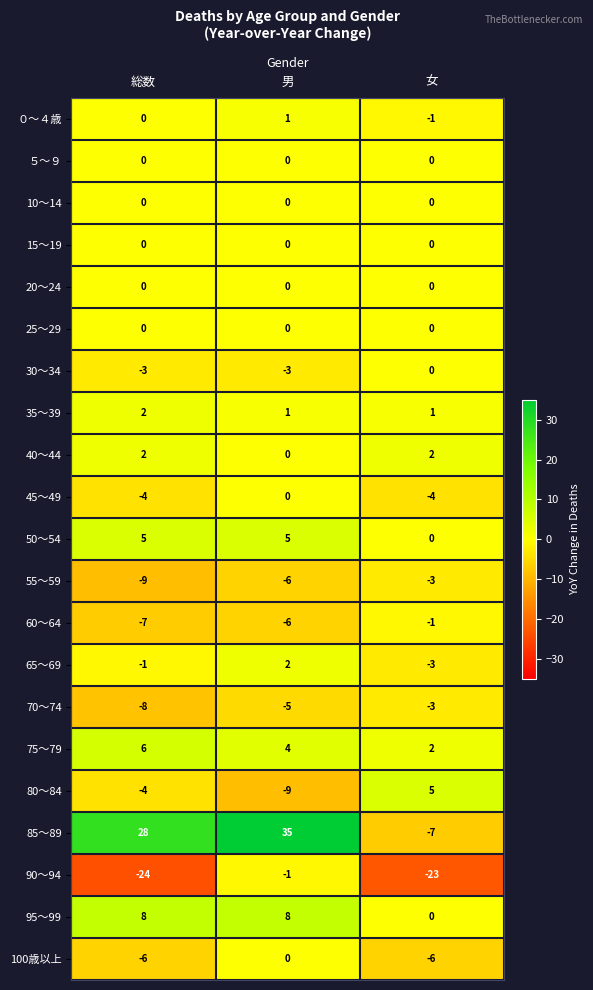

Is the value of 25～29 at 女 greater than the value of 70～74 at 総数?

Yes